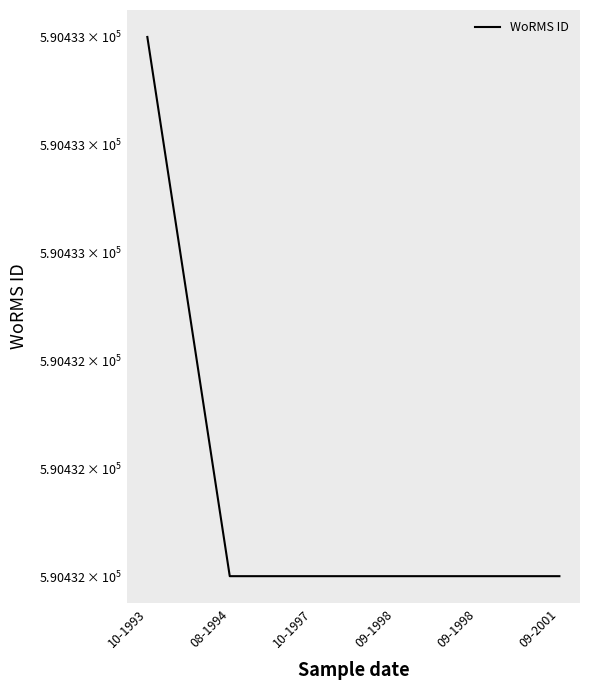

What is the difference between the maximum and second lowest values?

1